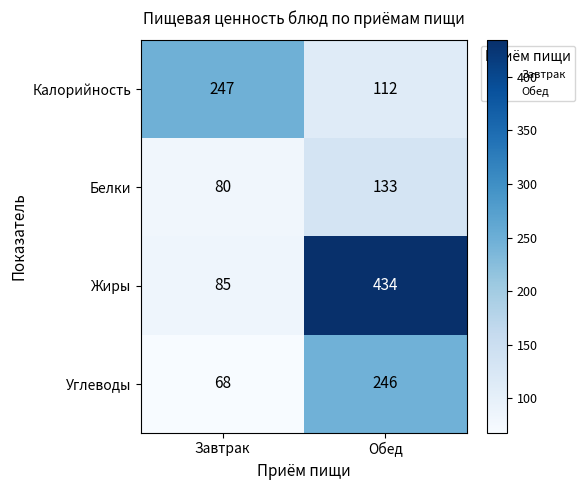

Between Завтрак and Обед, which series saw the biggest shift?

Жиры